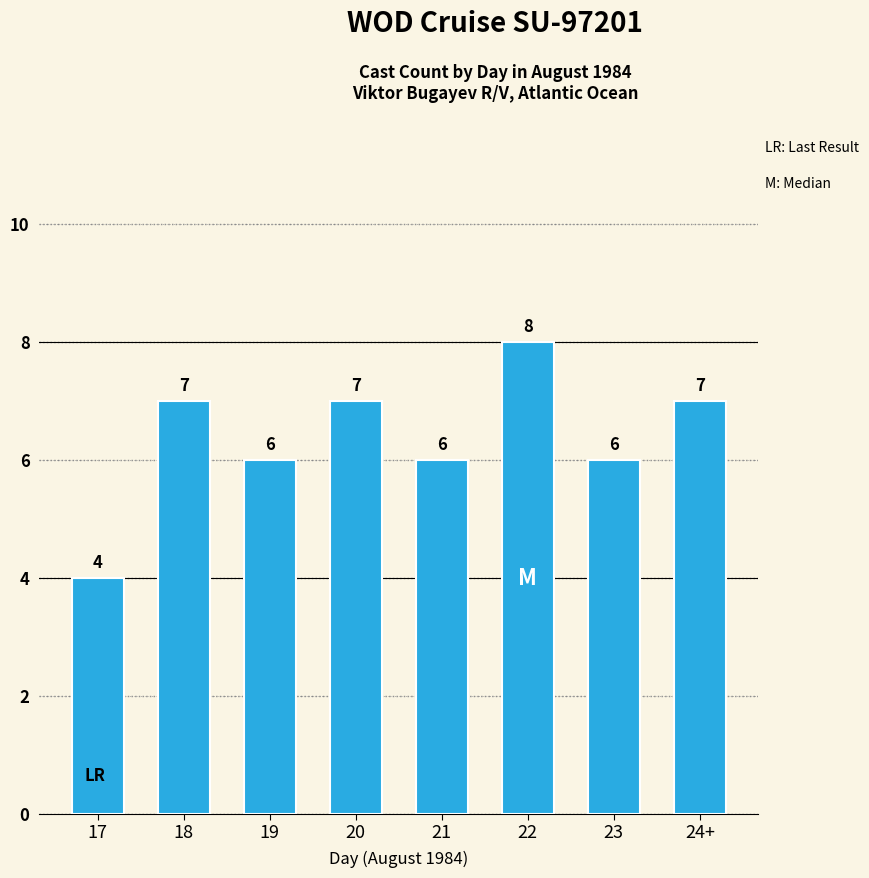

What is the sum of the values at 21 and 22?

14